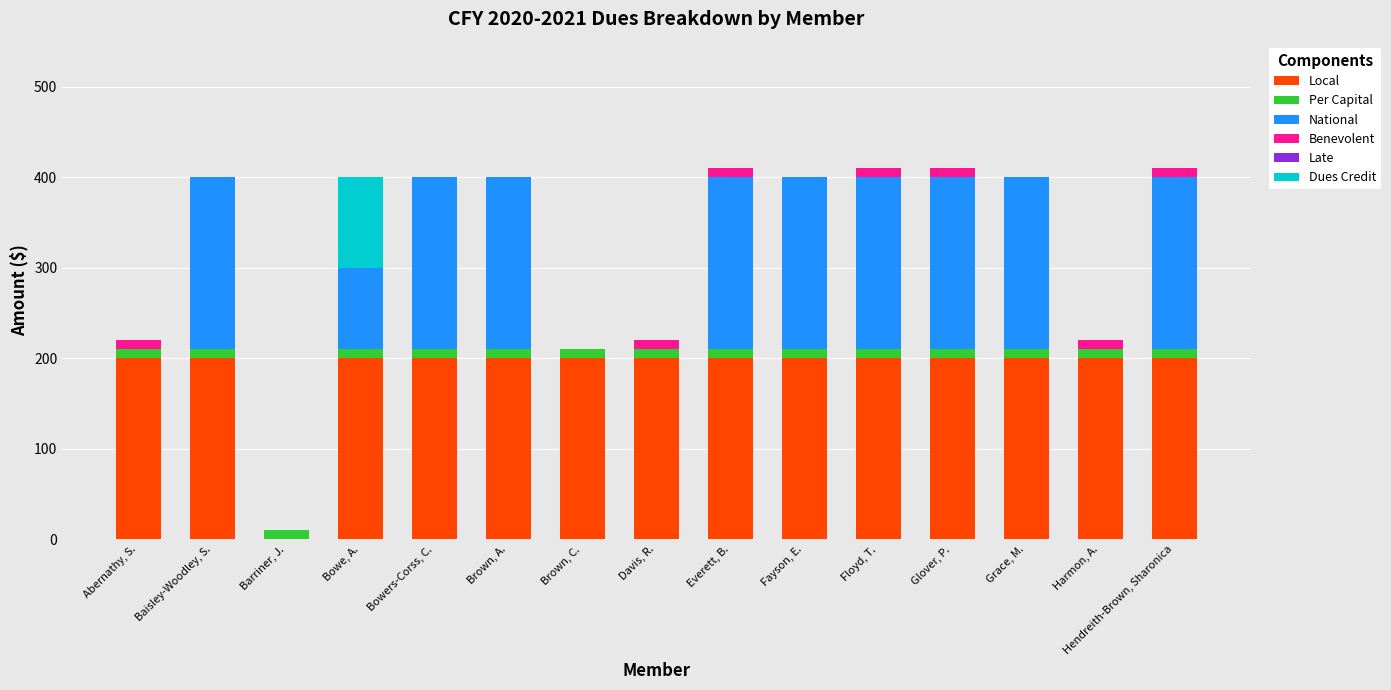

The Local series shows 200 at Everett, B.. True or false?

True